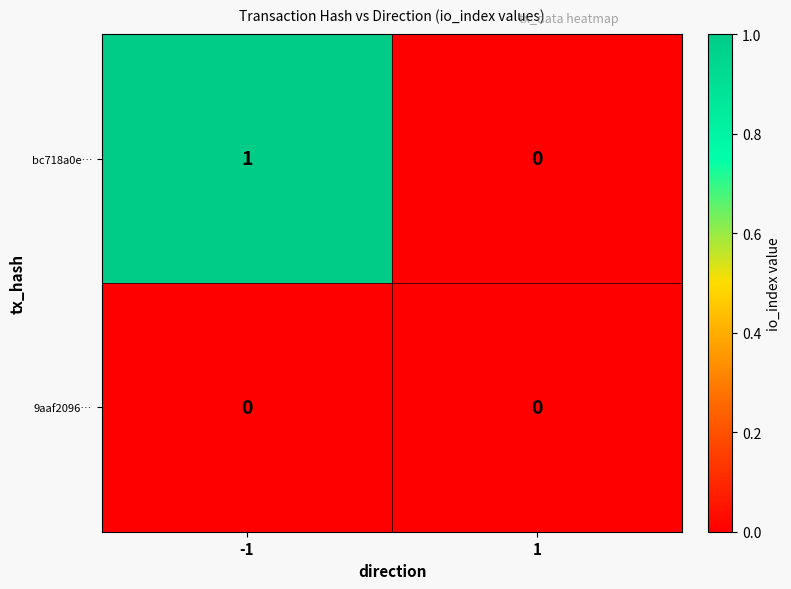

Which series has the largest range (max minus min)?

bc718a0e…